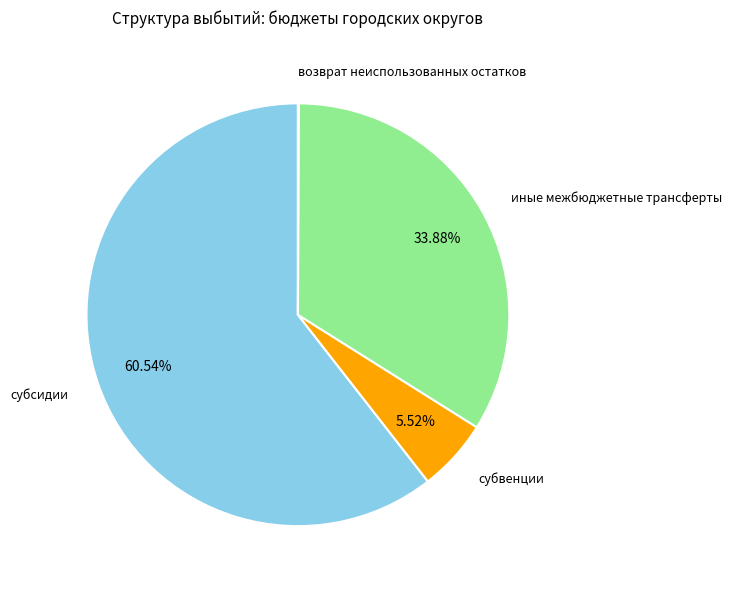

What is the majority slice?

субсидии